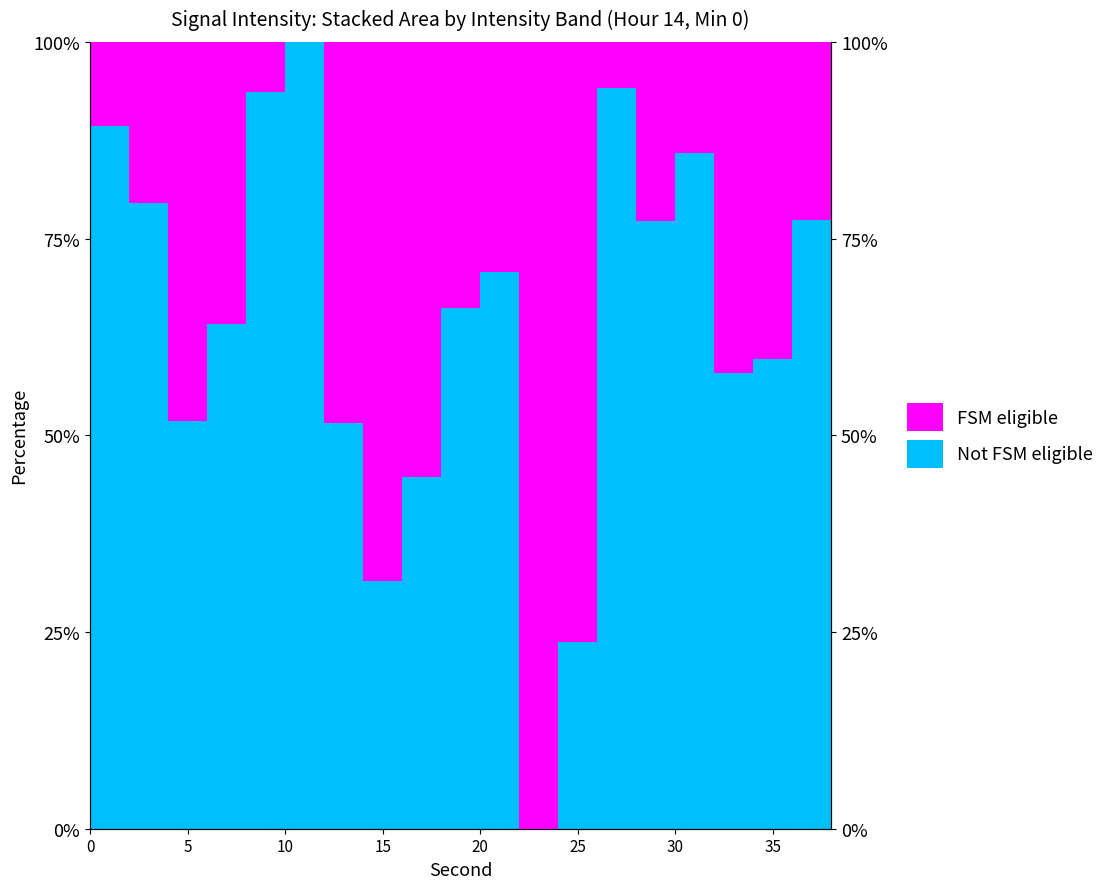

List the labels in order of value, smallest first.

22, 24, 14, 16, 12, 4, 32, 34, 6, 18, 20, 38, 28, 36, 2, 30, 0, 8, 26, 10